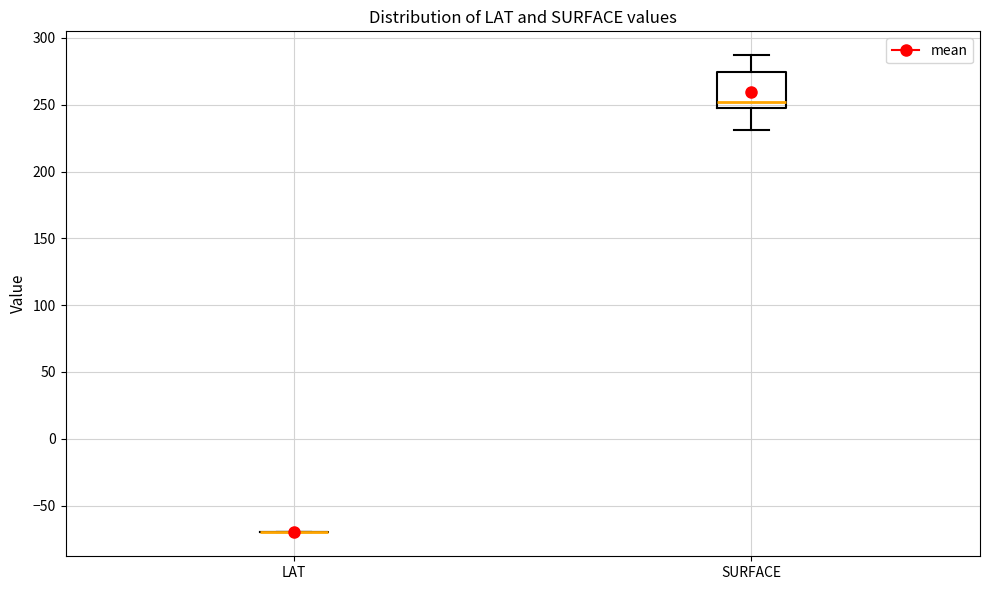

Which box is the tallest, from its lower edge to its upper edge?

SURFACE